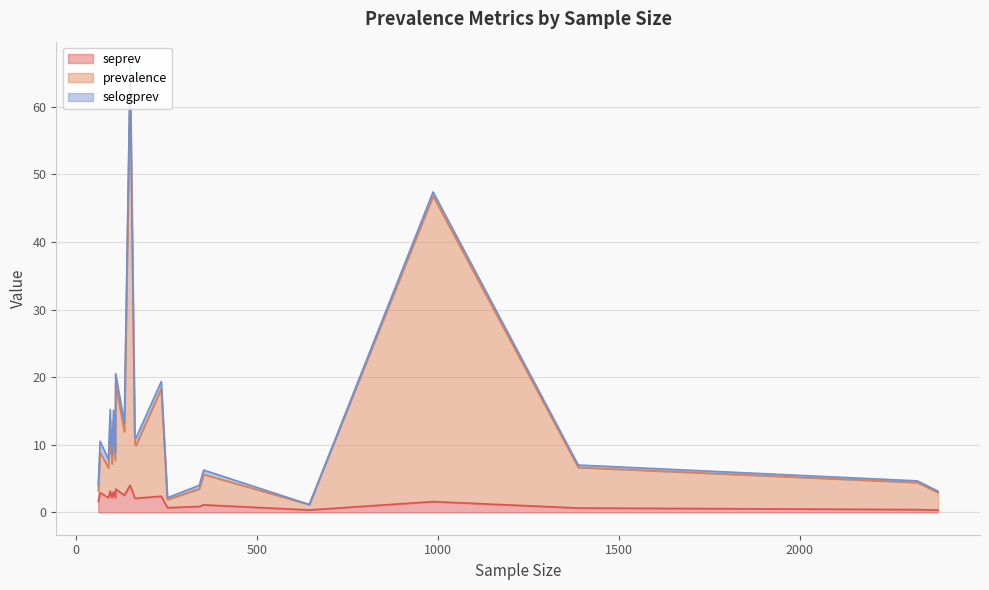

Which series changed the most between 67 and 110?

prevalence